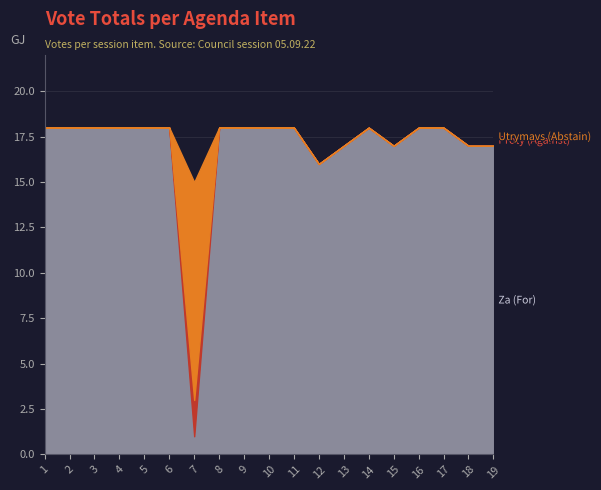

At which category is the sum across all series the highest?

1